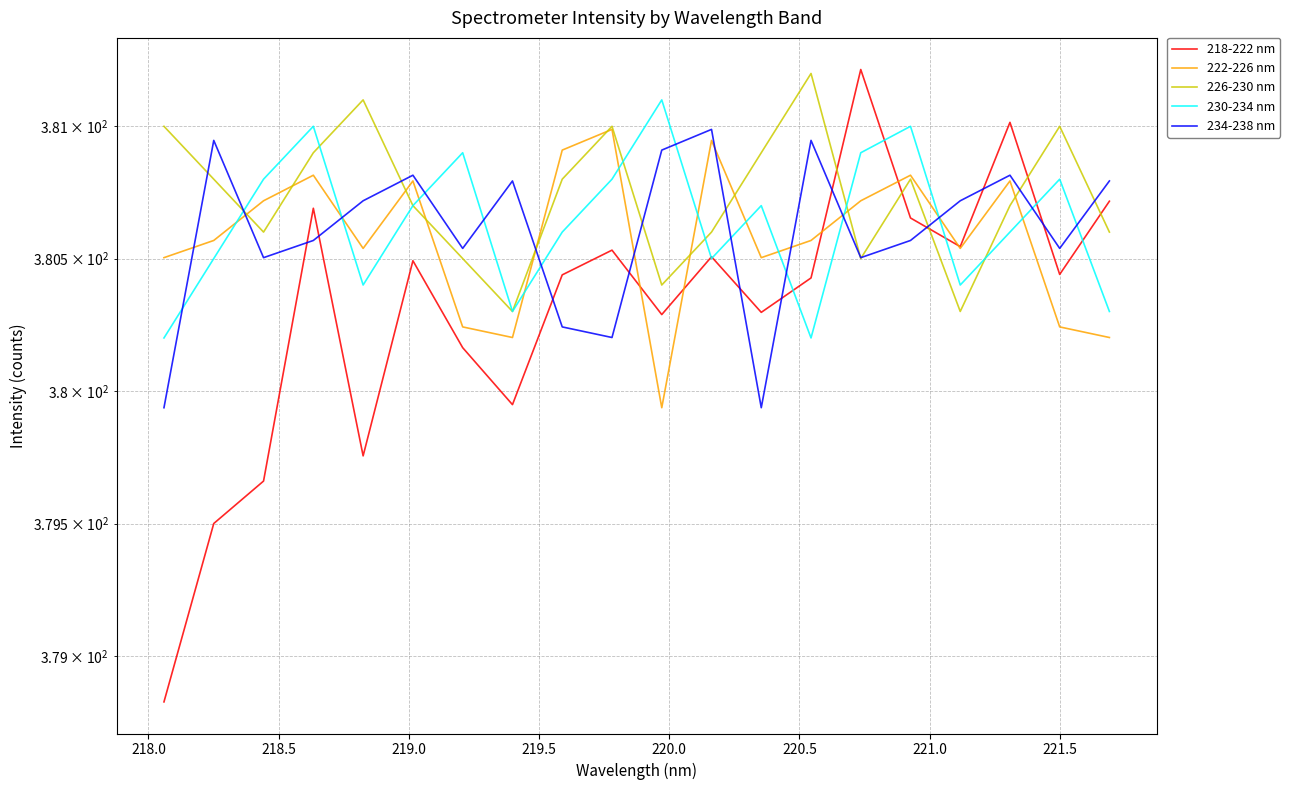

List the series in order of their peak value, highest first.

218-222 nm, 226-230 nm, 230-234 nm, 222-226 nm, 234-238 nm